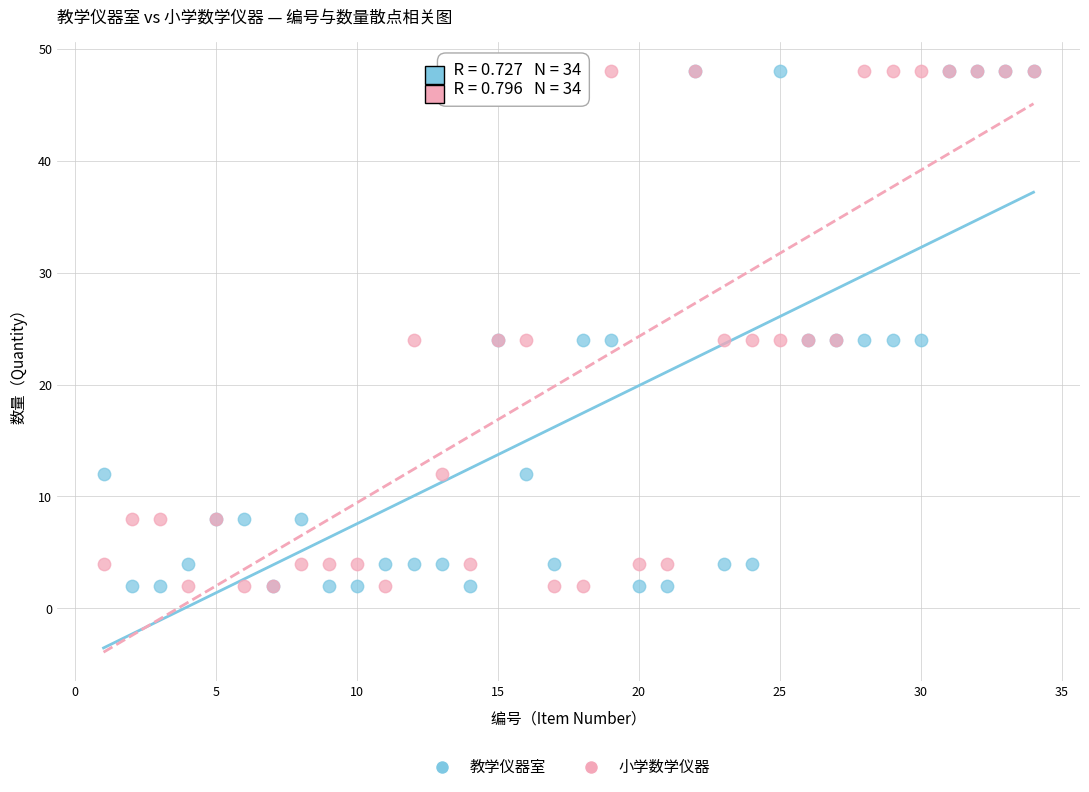

What are all the series names shown in the legend?

教学仪器室, 小学数学仪器